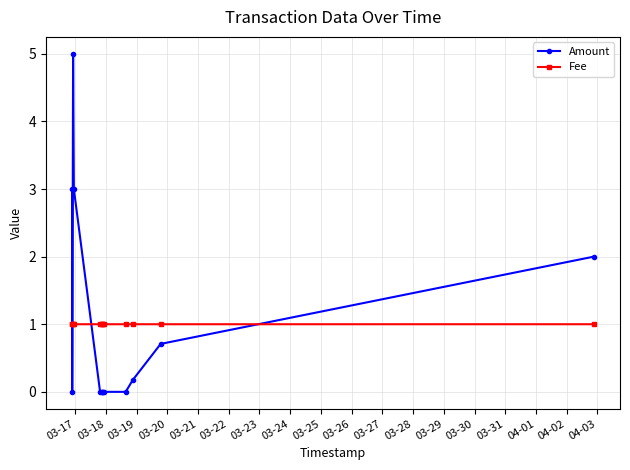

What is the maximum value shown in the chart?

5.0